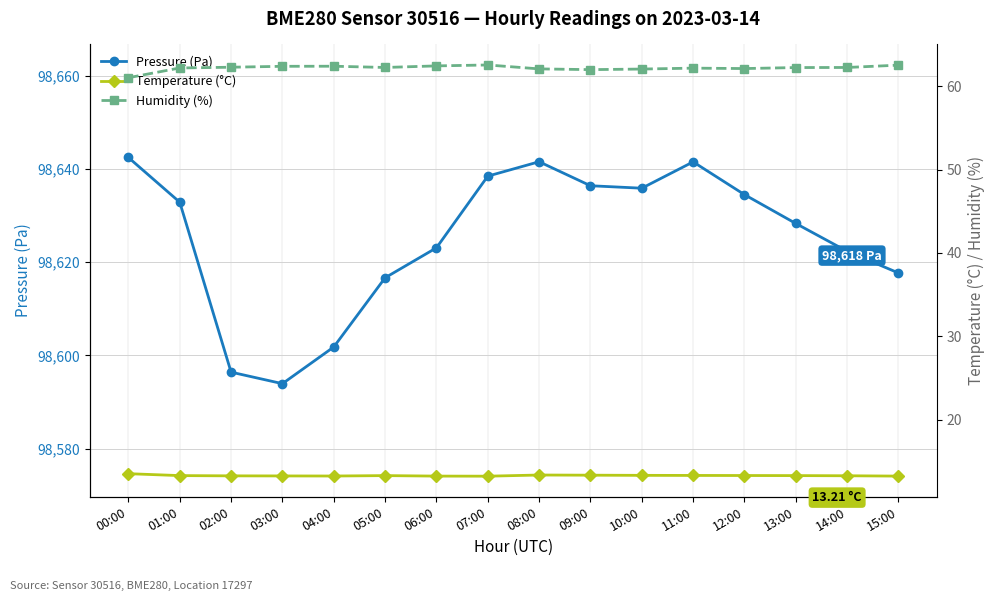

How many distinct data groups are displayed?

3